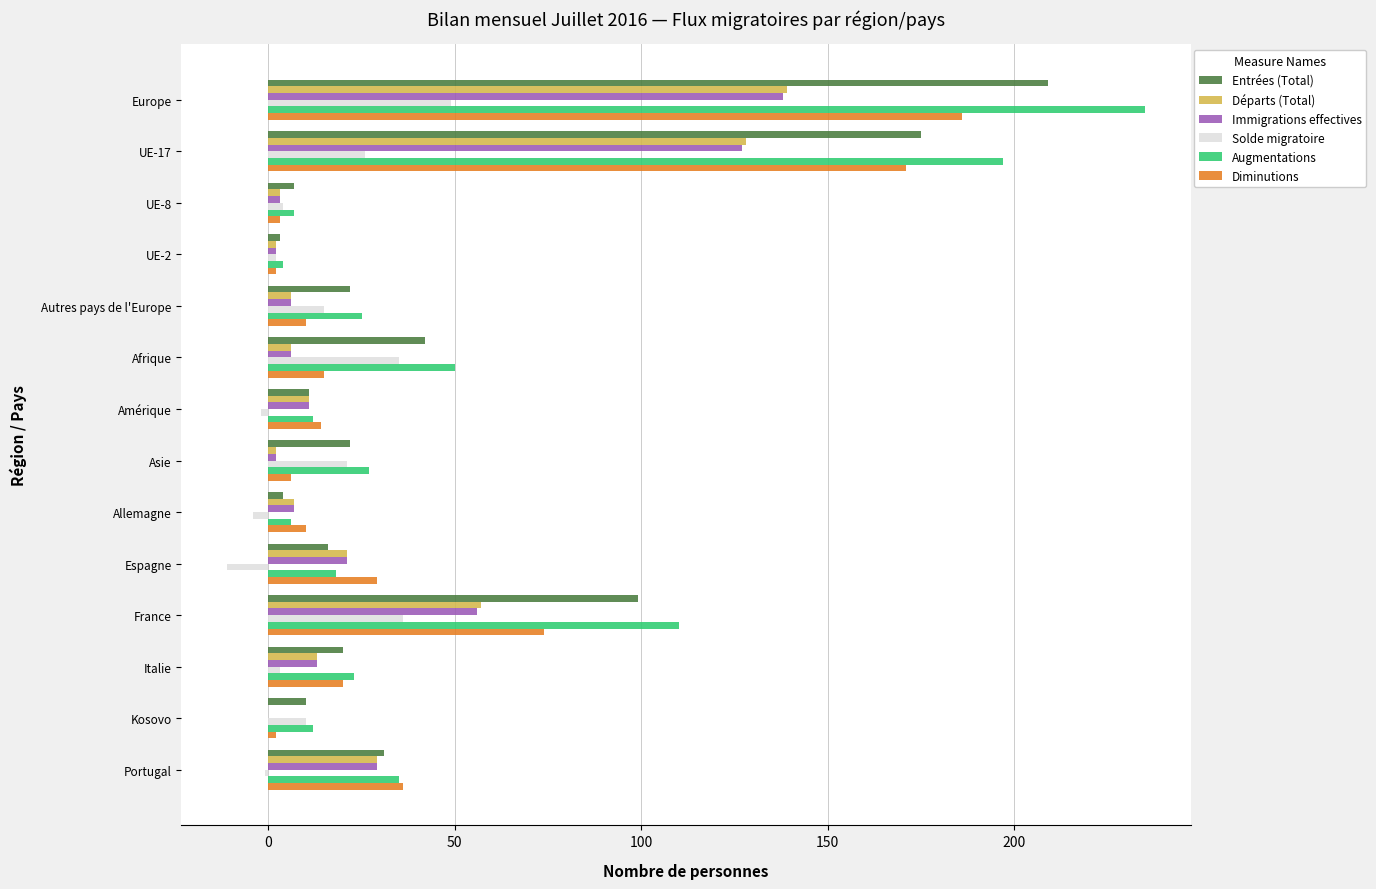

At which category is the sum across all series the highest?

Europe